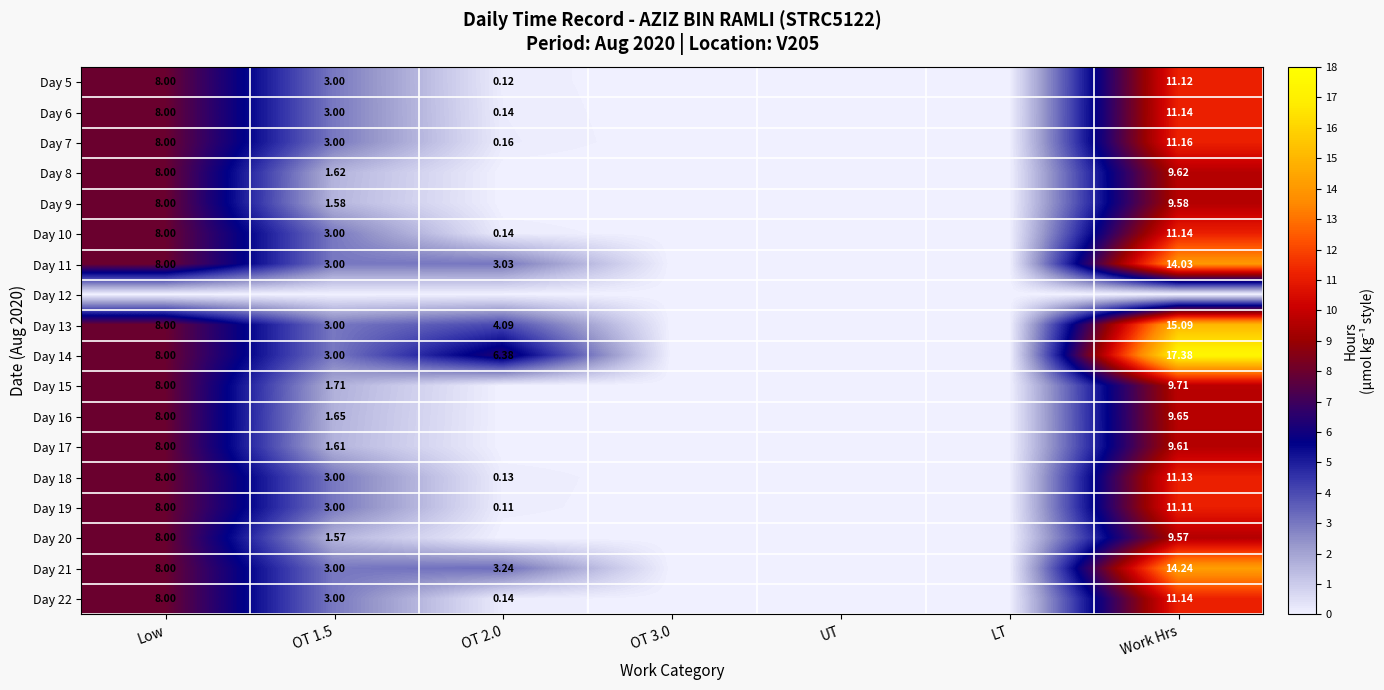

Is the value of Day 22 at OT 2.0 greater than the value of Day 14 at OT 2.0?

No